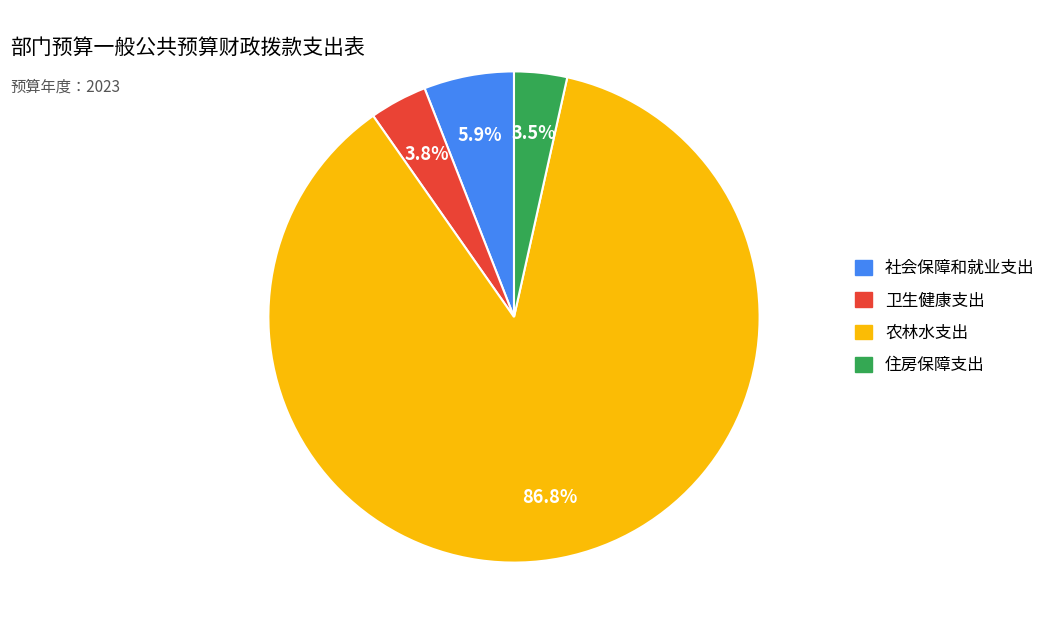

Do 住房保障支出 and 社会保障和就业支出 together represent more than half of the pie?

No